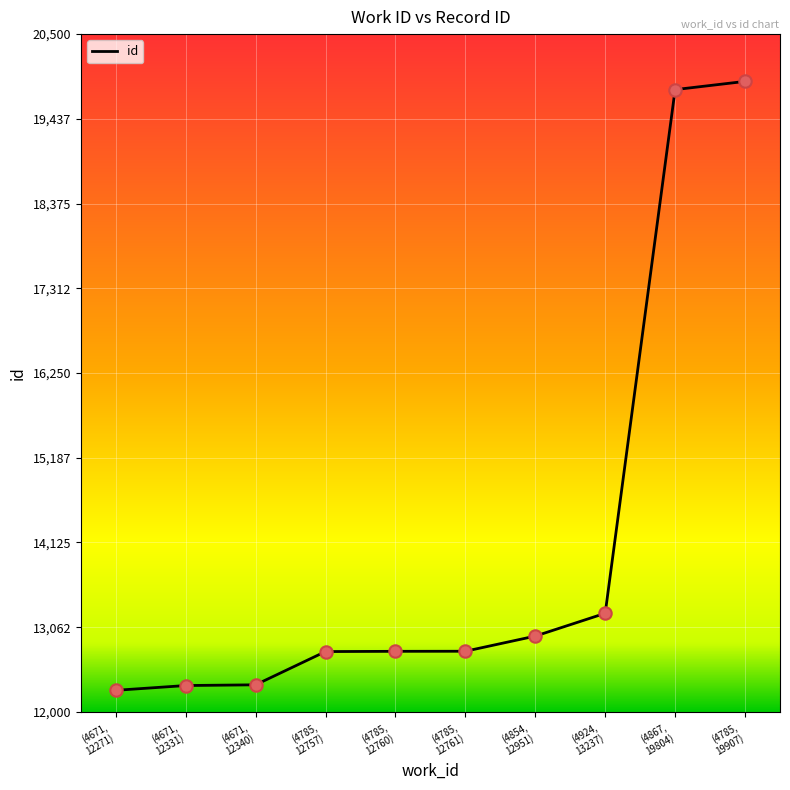

What is the greatest value displayed?

19907